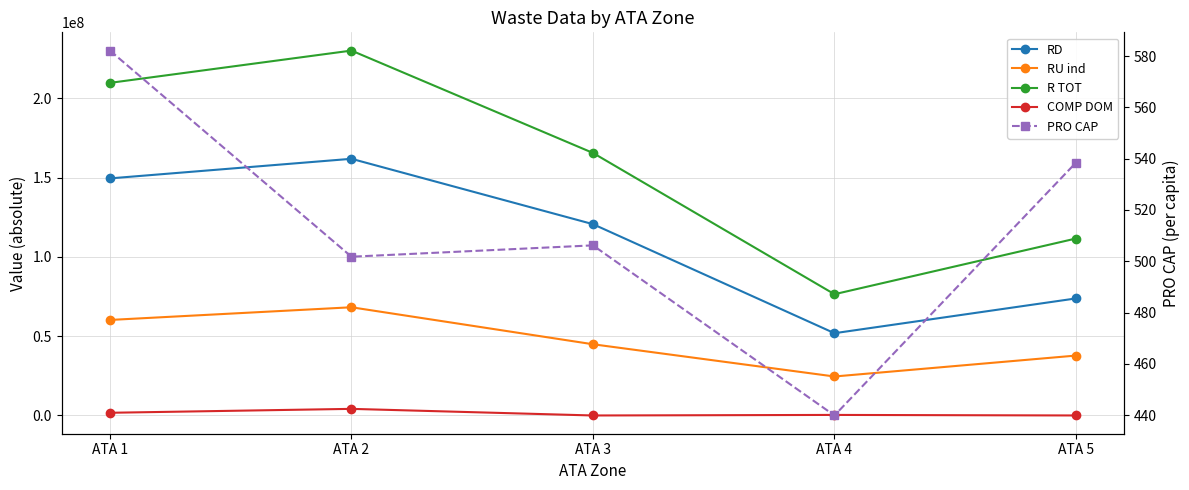

Where is COMP DOM nearest to the value 2084475?

ATA 1